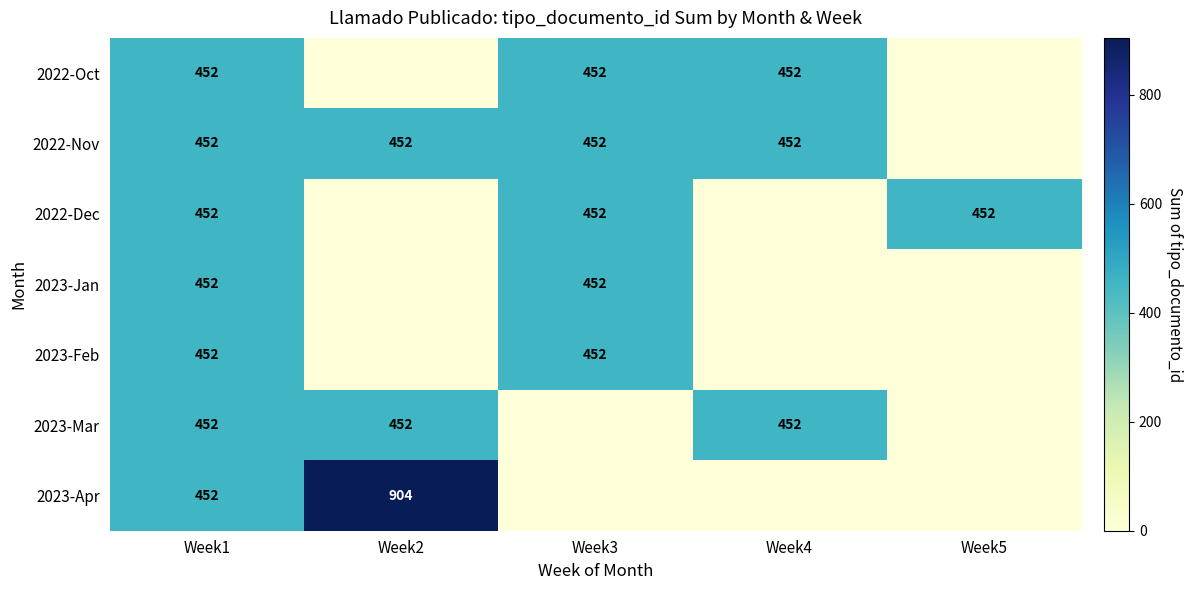

Is it true that 2022-Dec equals 452 at Week3?

True